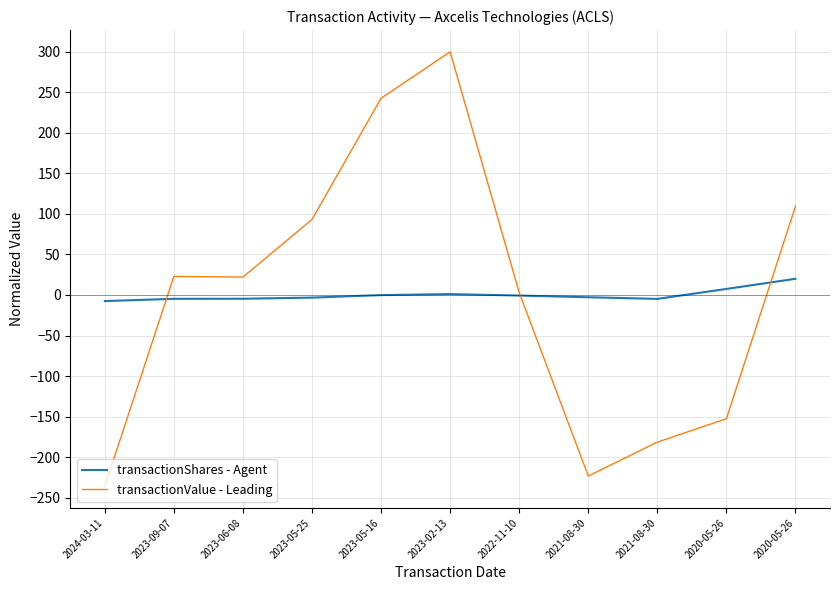

What is the label of the 7th point from the left?

2022-11-10